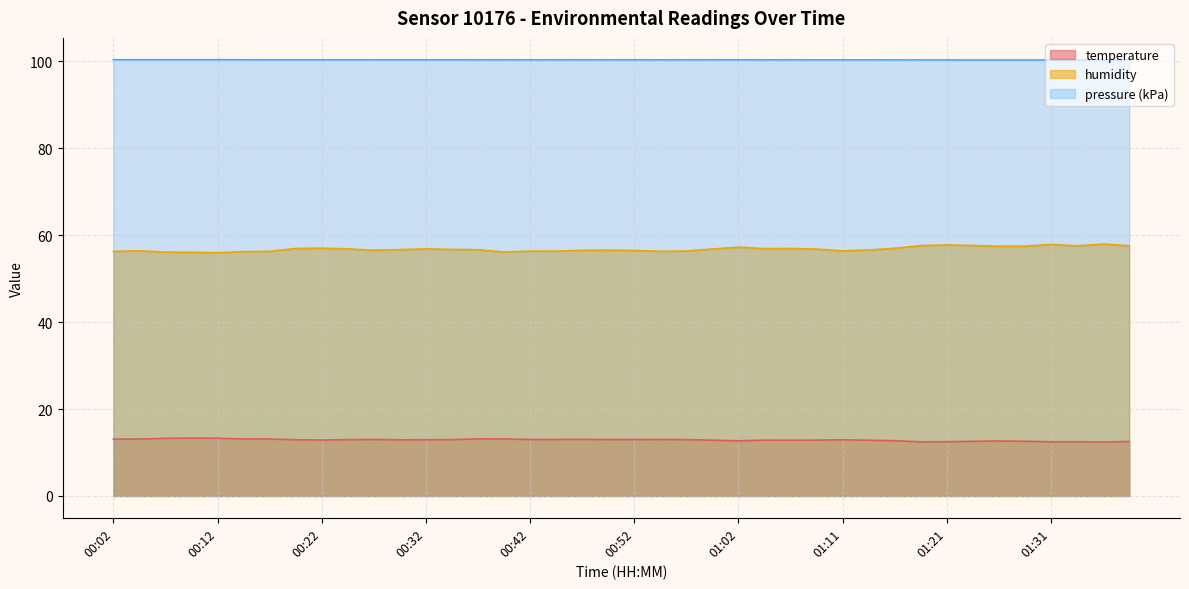

What is the value of the humidity point at the 30th from the left?

56.6